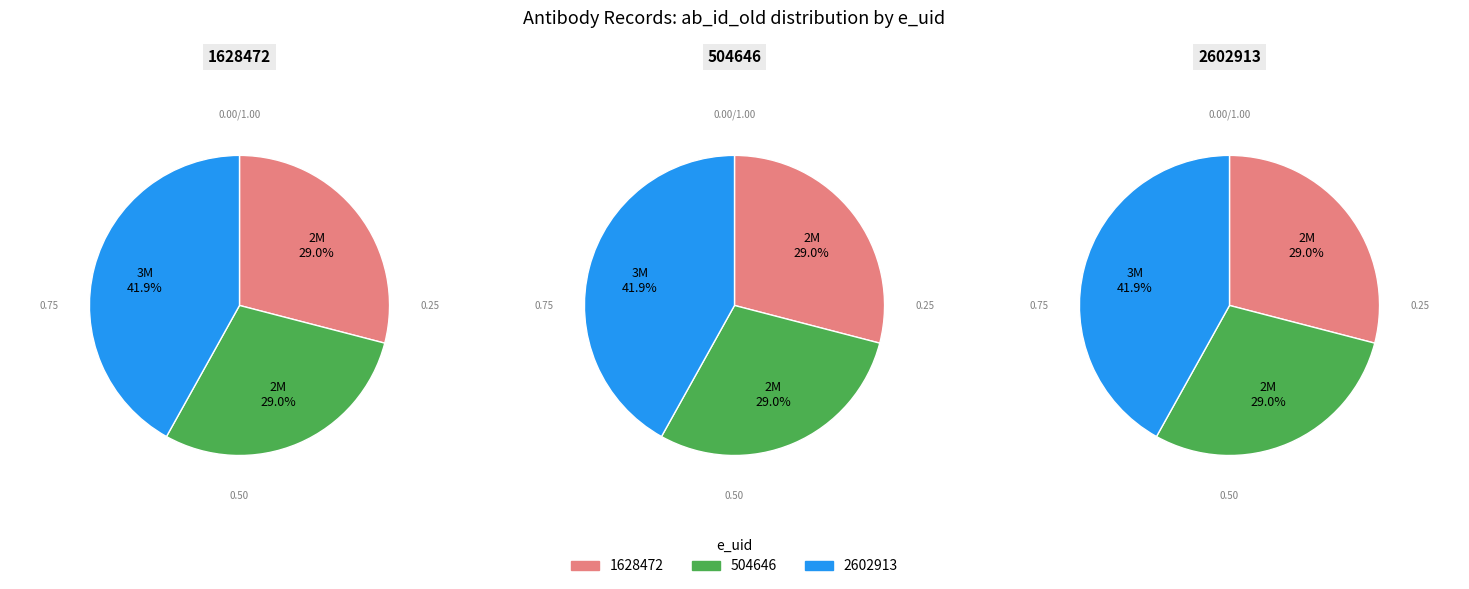

To the nearest percent, what is the average slice percentage?

33%